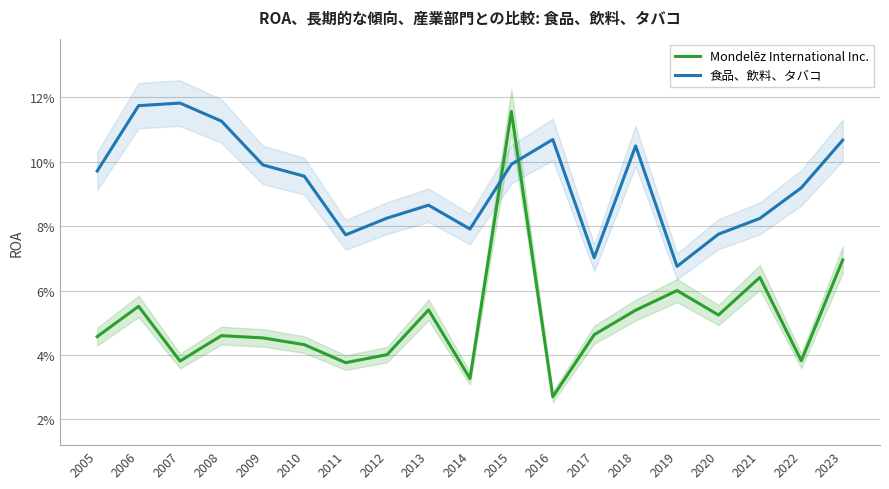

Between 2006 and 2008, which series saw the biggest shift?

Mondelēz International Inc.